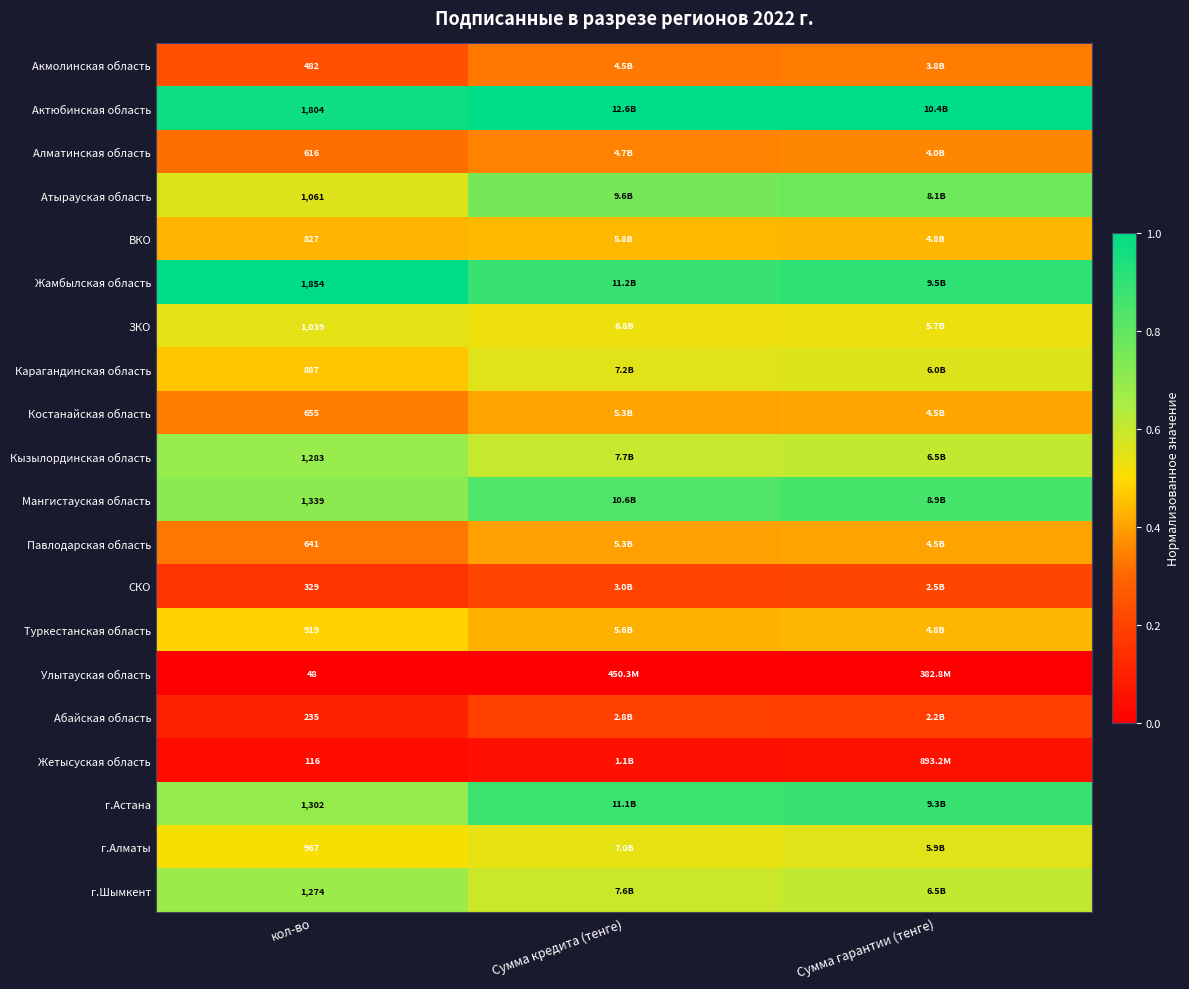

At кол-во, list the series in order from smallest to largest.

Улытауская область, Жетысуская область, Абайская область, СКО, Акмолинская область, Алматинская область, Павлодарская область, Костанайская область, ВКО, Карагандинская область, Туркестанская область, г.Алматы, ЗКО, Атырауская область, г.Шымкент, Кызылординская область, г.Астана, Мангистауская область, Актюбинская область, Жамбылская область